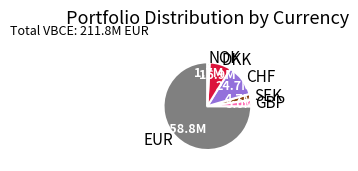

Is there a majority slice in this chart?

Yes